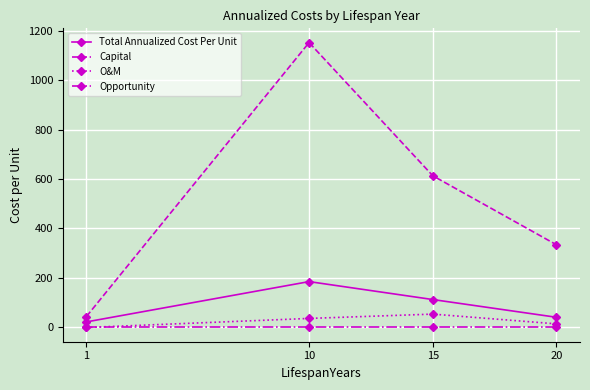

The value of Capital at 15 is 613.2. True or false?

True